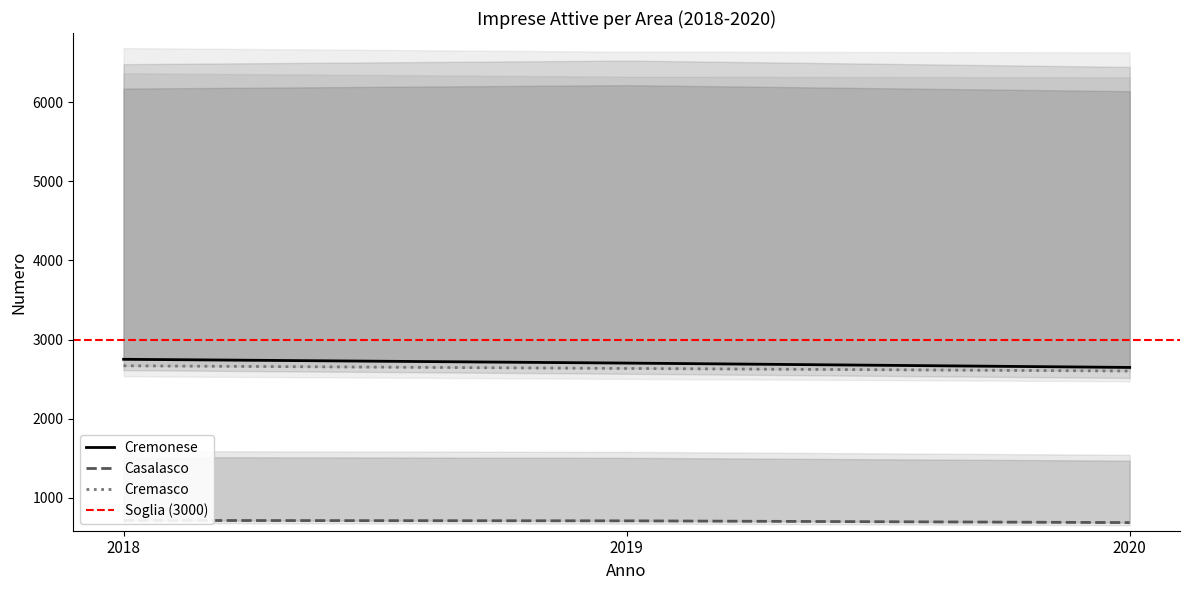

What are all the series names shown in the legend?

Cremonese, Casalasco, Cremasco